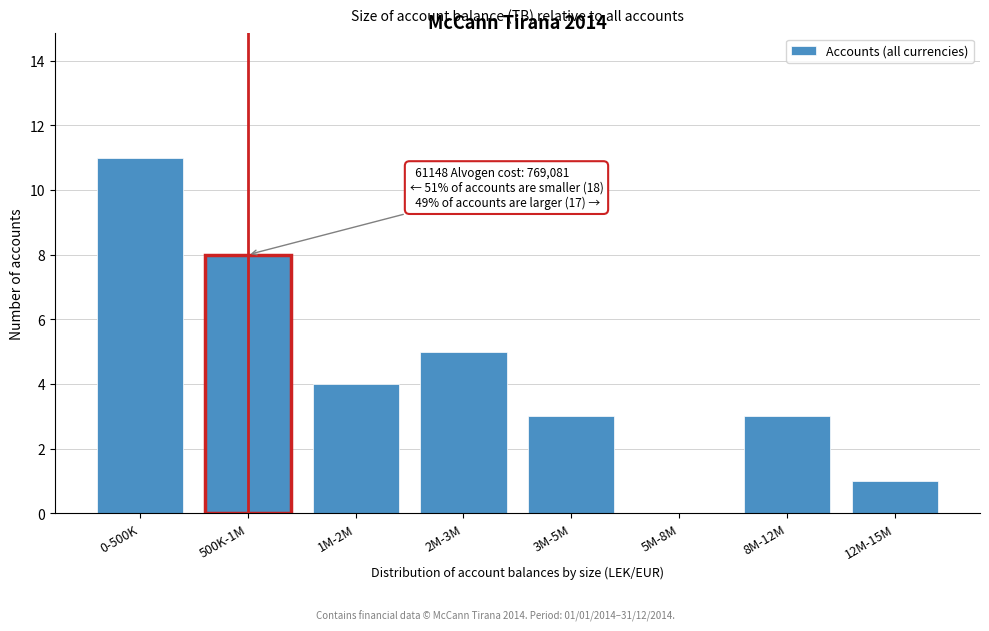

Reading left to right, what are all the values shown in this chart?

0-500K=11	500K-1M=8	1M-2M=4	2M-3M=5	3M-5M=3	5M-8M=0	8M-12M=3	12M-15M=1